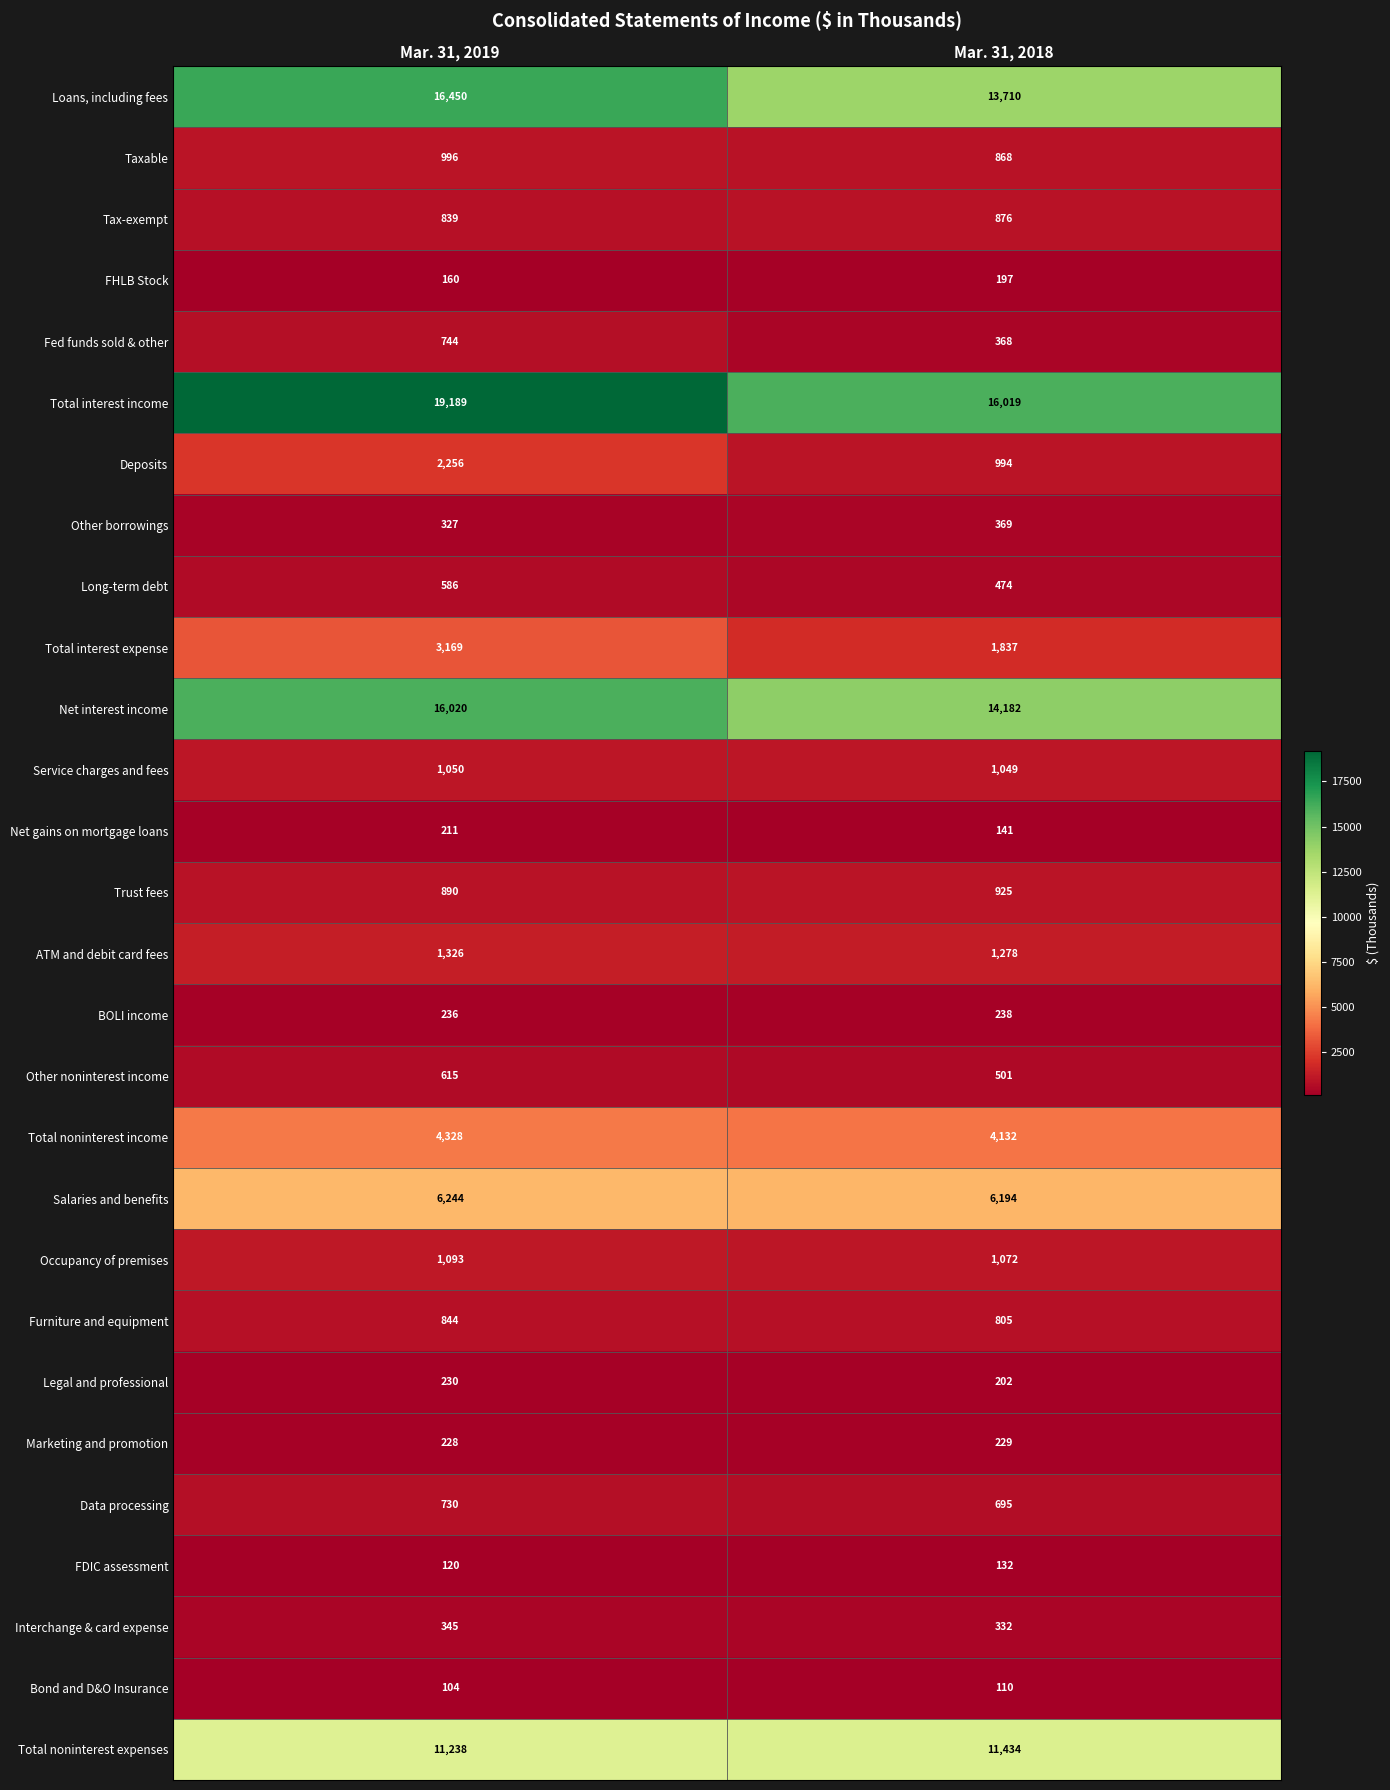

At how many categories does at least one series exceed 3582?

2